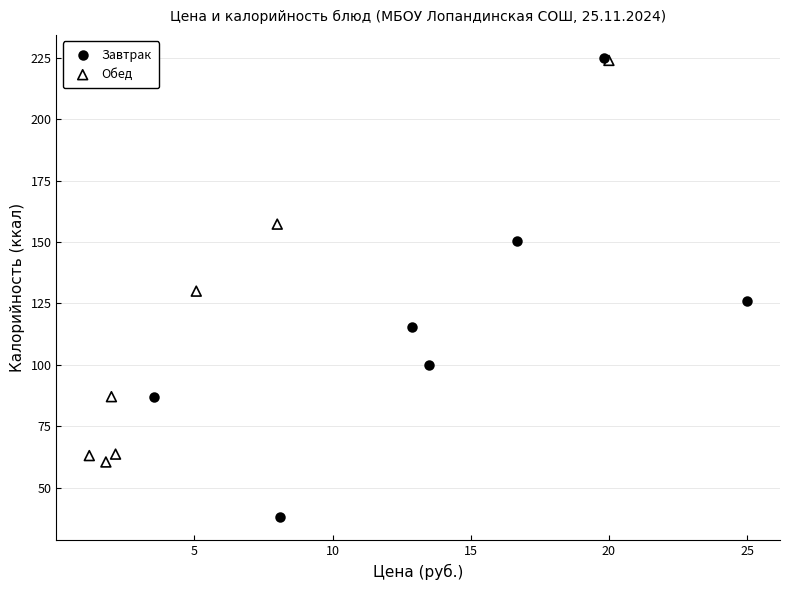

Which series contains the lowest Y value?

Завтрак